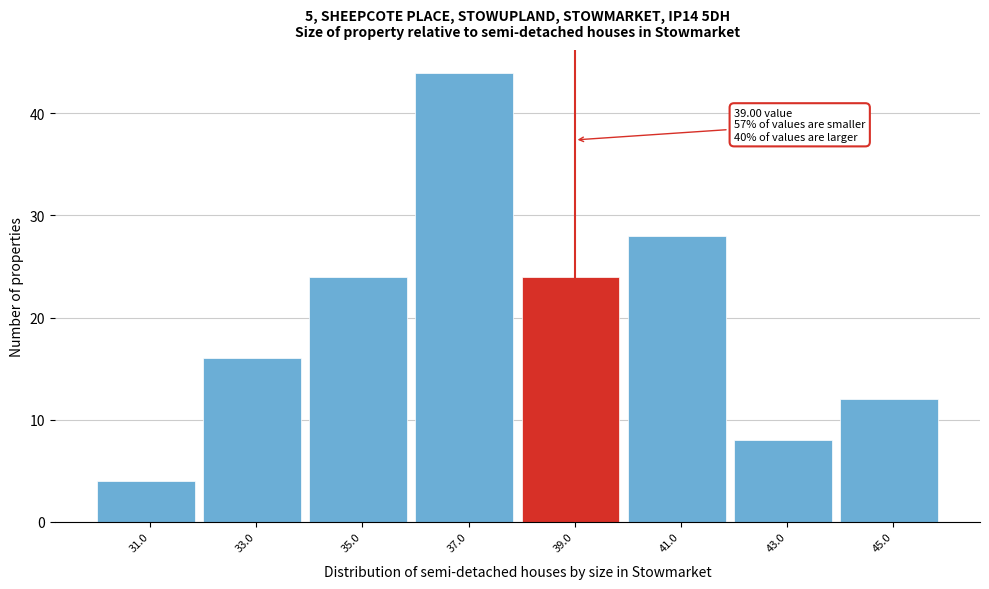

Which range on the x-axis has the tallest bar?

36 to 38